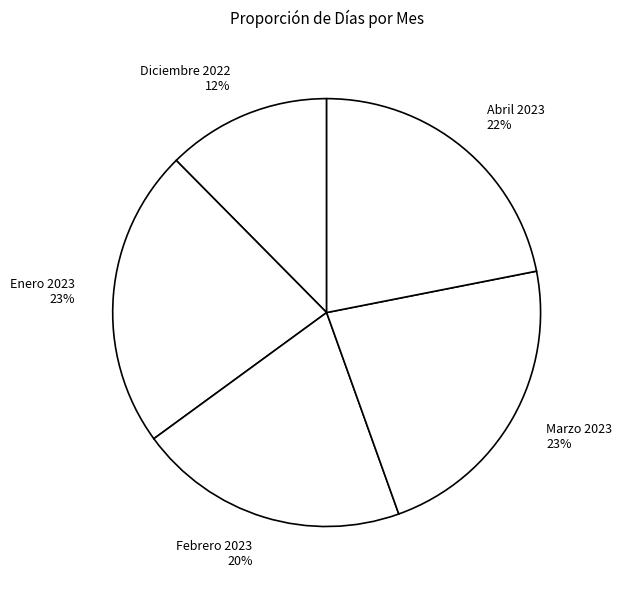

How many segments does this pie chart have?

5